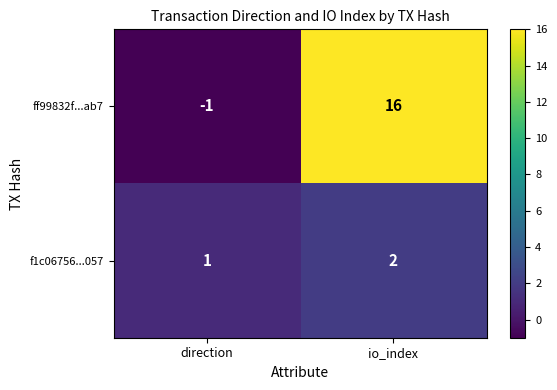

At which label does f1c06756...057 reach its peak?

io_index